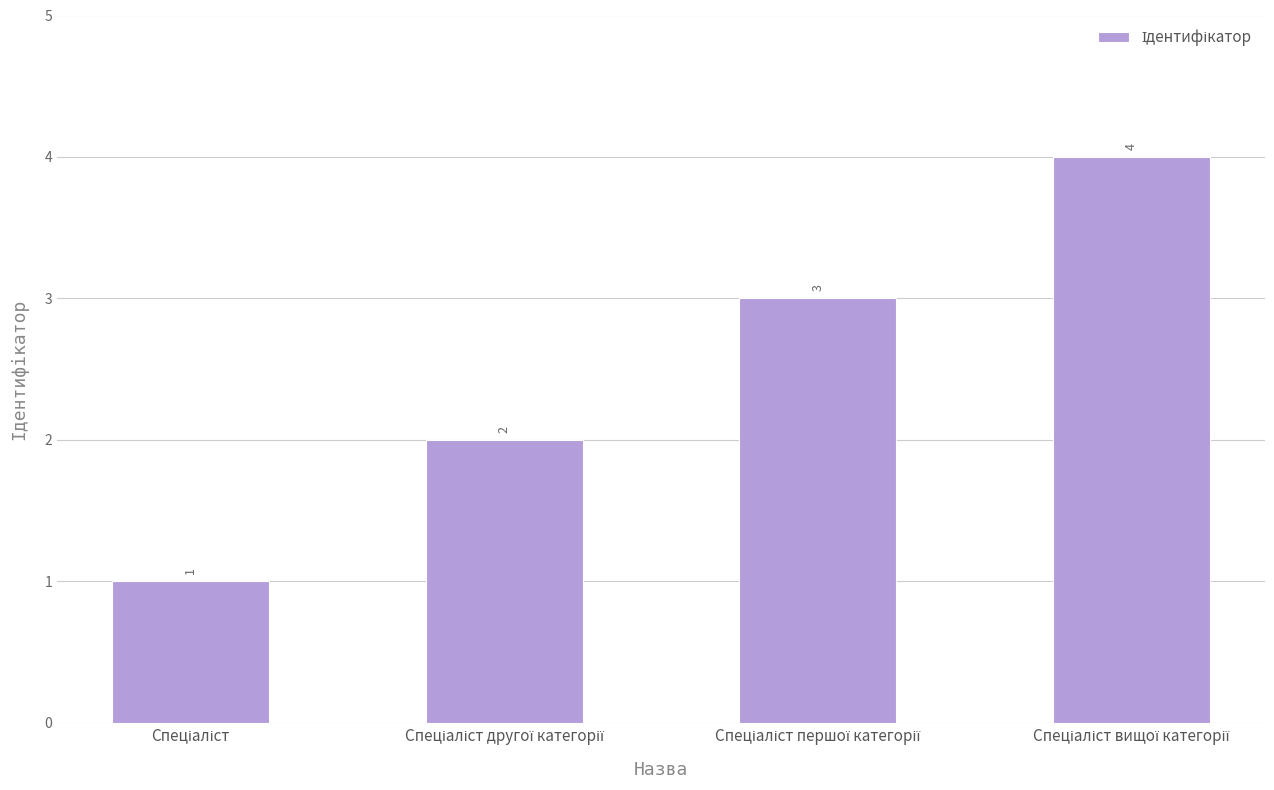

Does the chart contain any negative values?

No